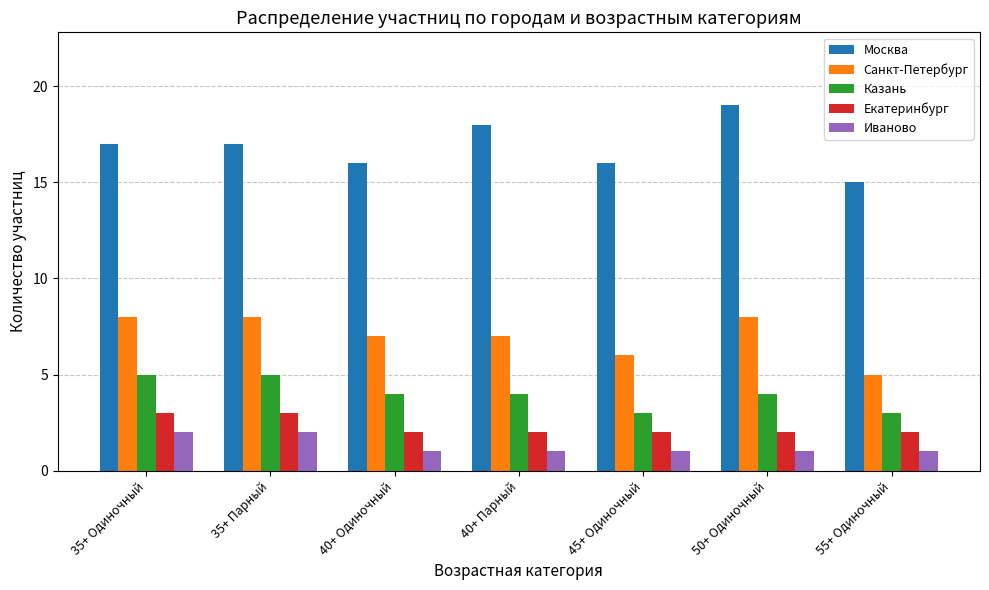

Between 50+ Одиночный and 55+ Одиночный, which series saw the biggest shift?

Москва